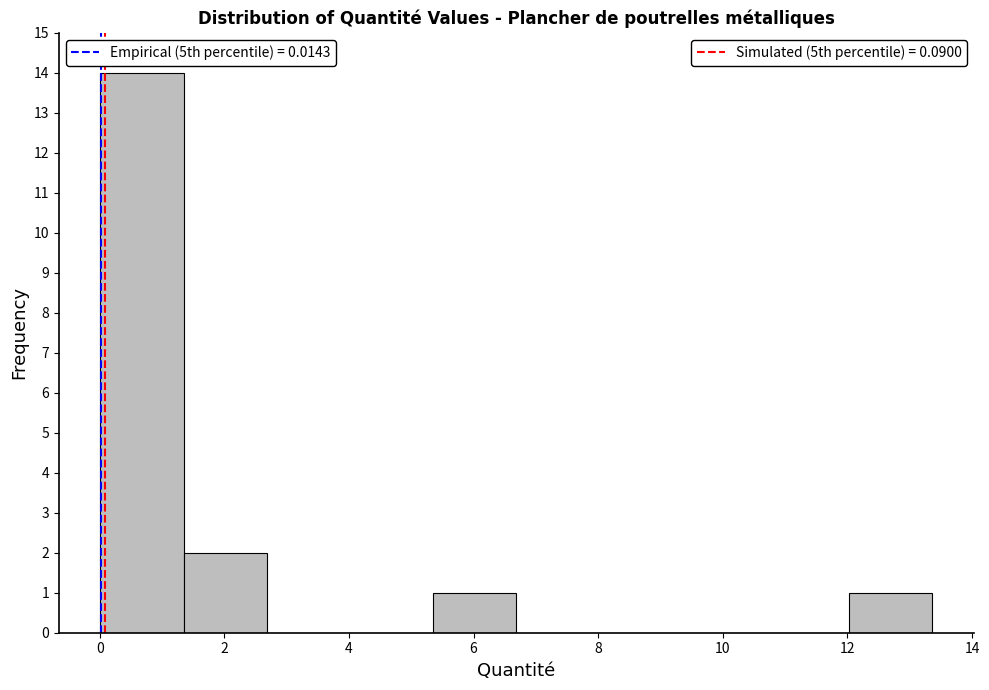

Reading left to right, list every bar in this chart as the range it spans on the x-axis followed by its height. Neither the bar edges nor the heights are printed on the chart, so give them approximately, as read against the axes.

0.0 to 1.4: 14
1.4 to 2.6: 2
2.6 to 4.0: 0
4.0 to 5.4: 0
5.4 to 6.6: 1
6.6 to 8.0: 0
8.0 to 9.4: 0
9.4 to 10.6: 0
10.6 to 12.0: 0
12.0 to 13.4: 1